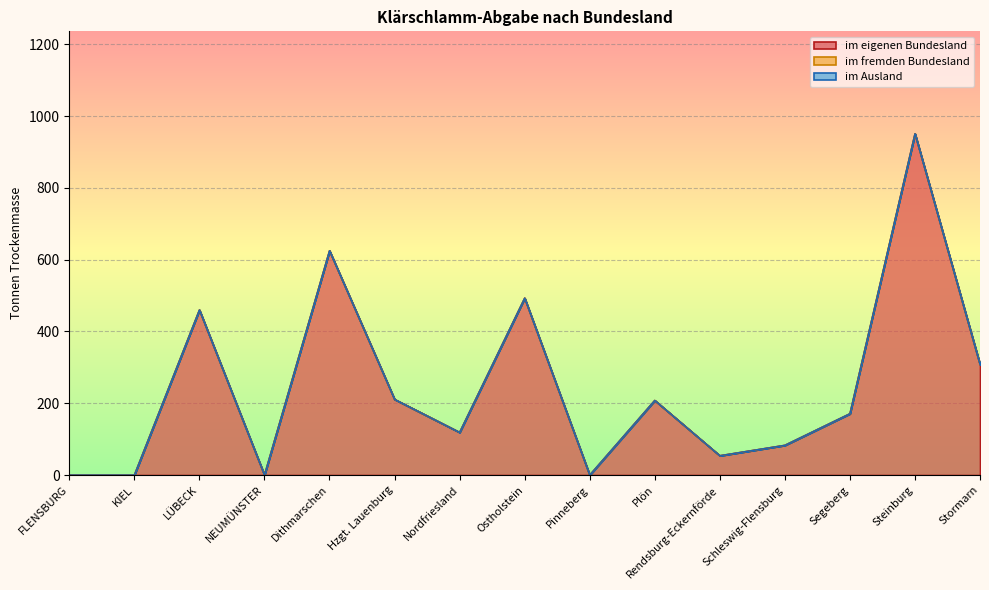

The value of im eigenen Bundesland at Schleswig-Flensburg is 83. True or false?

True